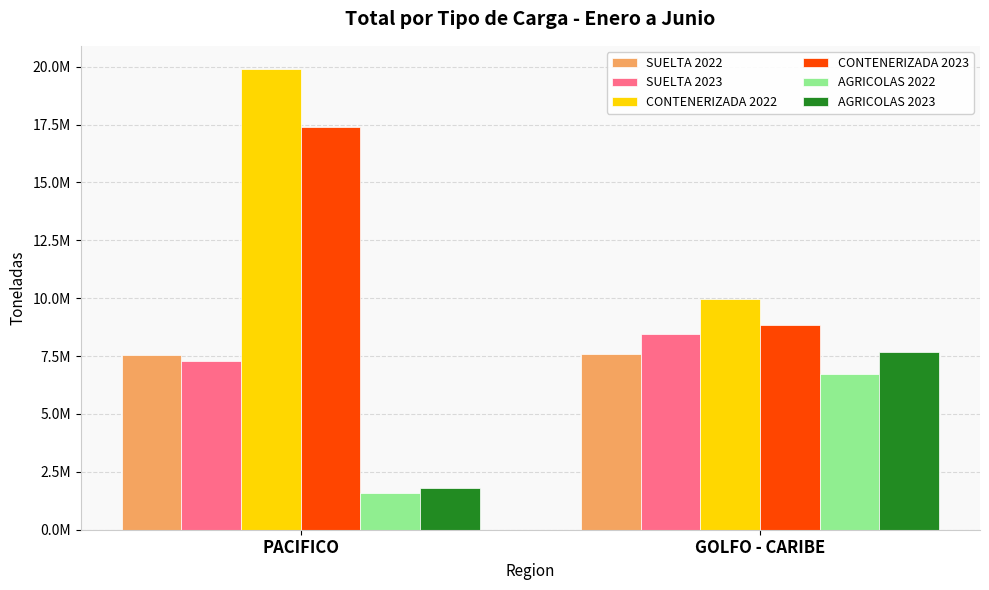

What position from the right is PACIFICO?

2